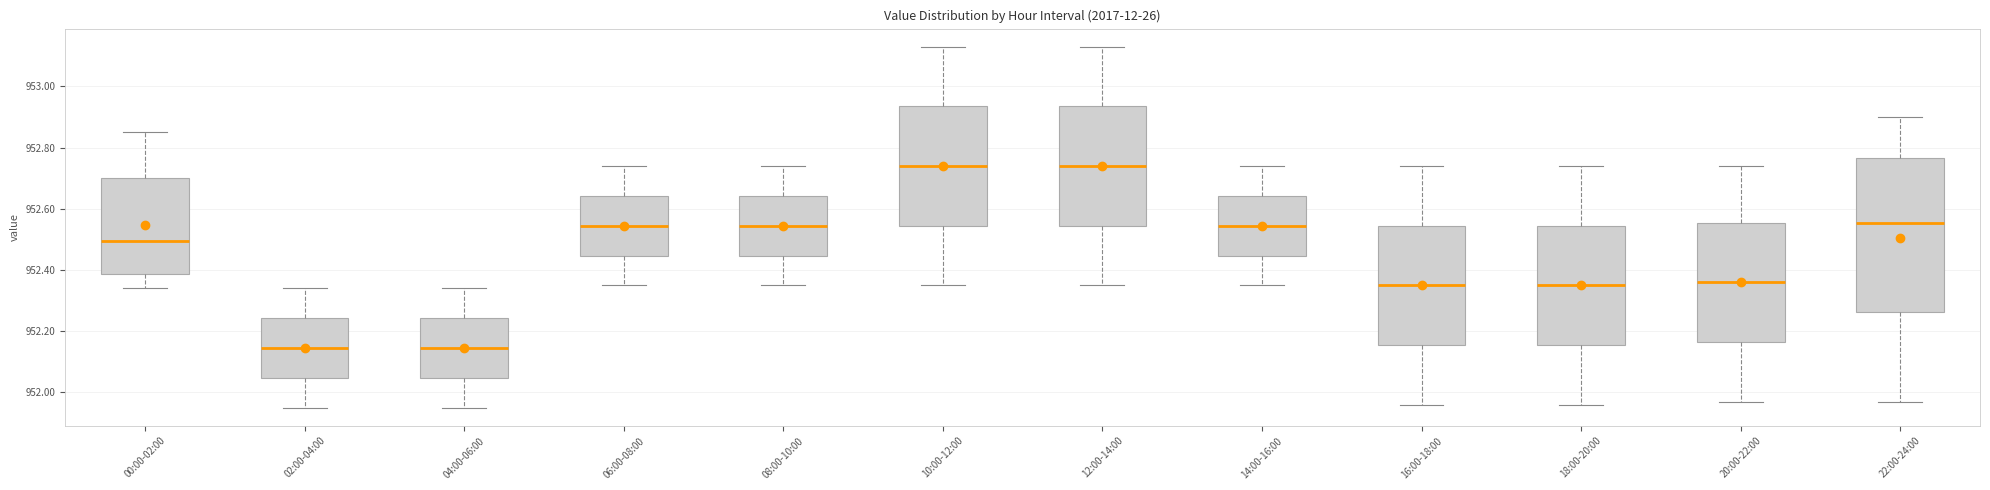

Reading left to right, read every box against the y-axis: the position of its median line, the range the box covers, and the ends of its whiskers. The values are not printed on the chart, so give them approximately, as read against the axis.

00:00-02:00: median 952.50, box 952.38 to 952.70, whiskers 952.34 to 952.86
02:00-04:00: median 952.14, box 952.04 to 952.24, whiskers 951.96 to 952.34
04:00-06:00: median 952.14, box 952.04 to 952.24, whiskers 951.96 to 952.34
06:00-08:00: median 952.54, box 952.44 to 952.64, whiskers 952.36 to 952.74
08:00-10:00: median 952.54, box 952.44 to 952.64, whiskers 952.36 to 952.74
10:00-12:00: median 952.74, box 952.54 to 952.94, whiskers 952.36 to 953.14
12:00-14:00: median 952.74, box 952.54 to 952.94, whiskers 952.36 to 953.14
14:00-16:00: median 952.54, box 952.44 to 952.64, whiskers 952.36 to 952.74
16:00-18:00: median 952.36, box 952.16 to 952.54, whiskers 951.96 to 952.74
18:00-20:00: median 952.36, box 952.16 to 952.54, whiskers 951.96 to 952.74
20:00-22:00: median 952.36, box 952.16 to 952.56, whiskers 951.98 to 952.74
22:00-24:00: median 952.56, box 952.26 to 952.76, whiskers 951.98 to 952.90